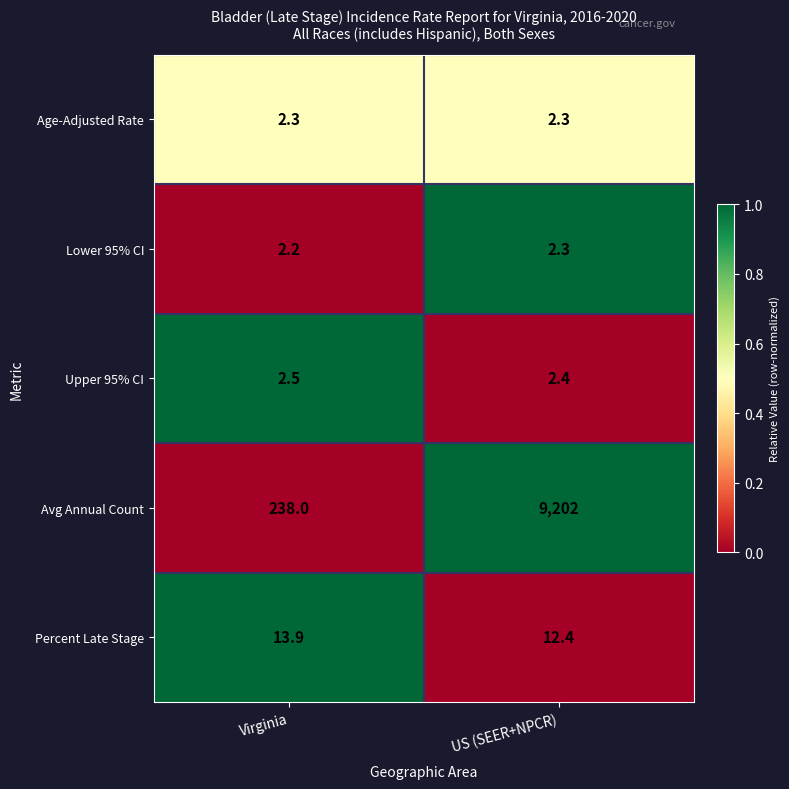

What is the difference between the maximum and minimum values in the Percent Late Stage series?

1.5